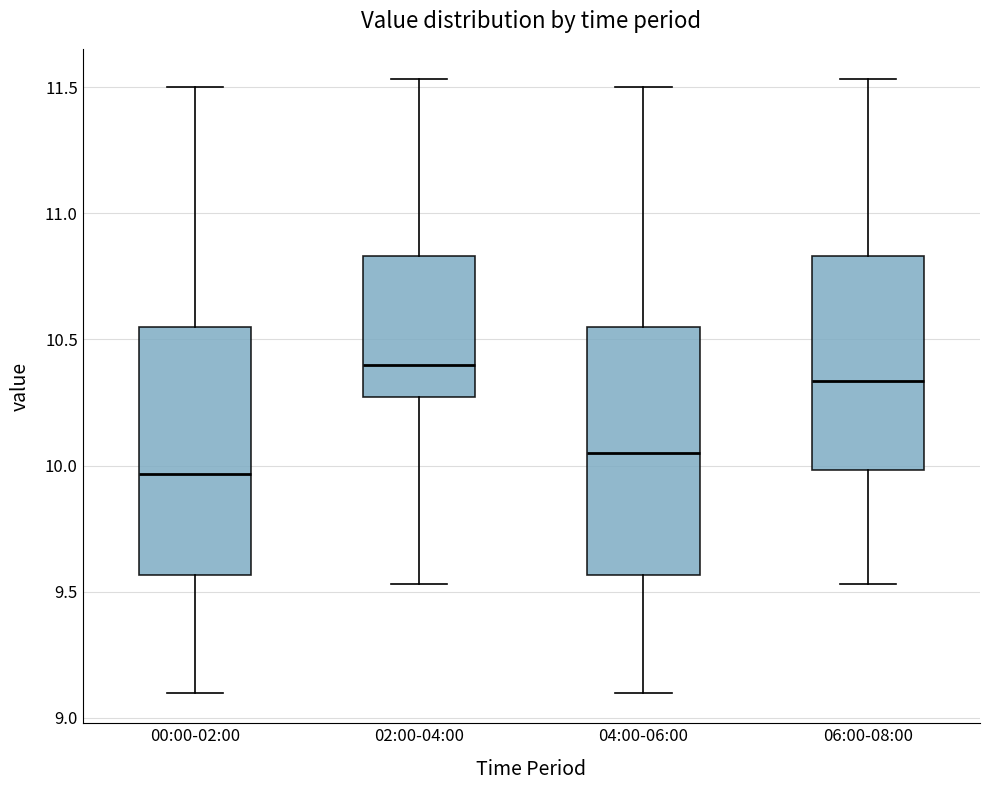

Where is the upper edge of the box for 02:00-04:00 on the y-axis? The values are not printed on the chart, so give them approximately, as read against the axis.

10.85